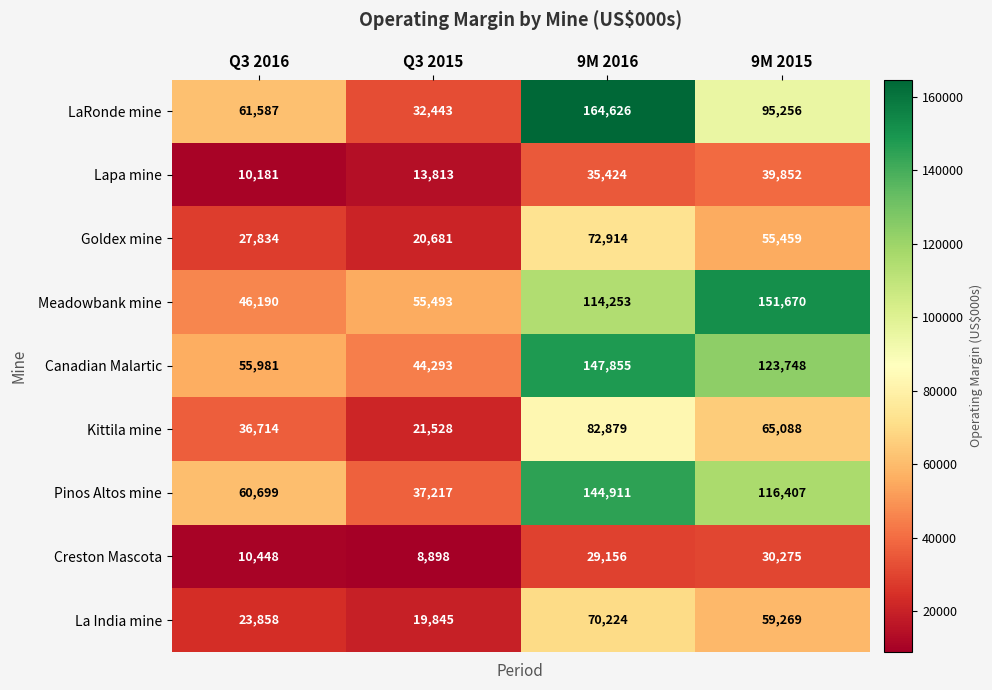

Read the Kittila mine value at 9M 2015, to the nearest 10.

65090